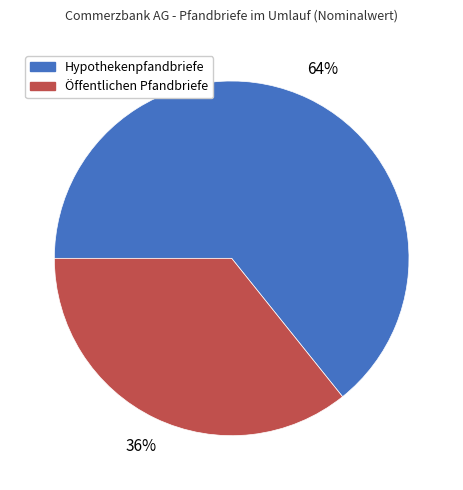

To the nearest percent, what is the difference between the largest and smallest slice percentages?

28%